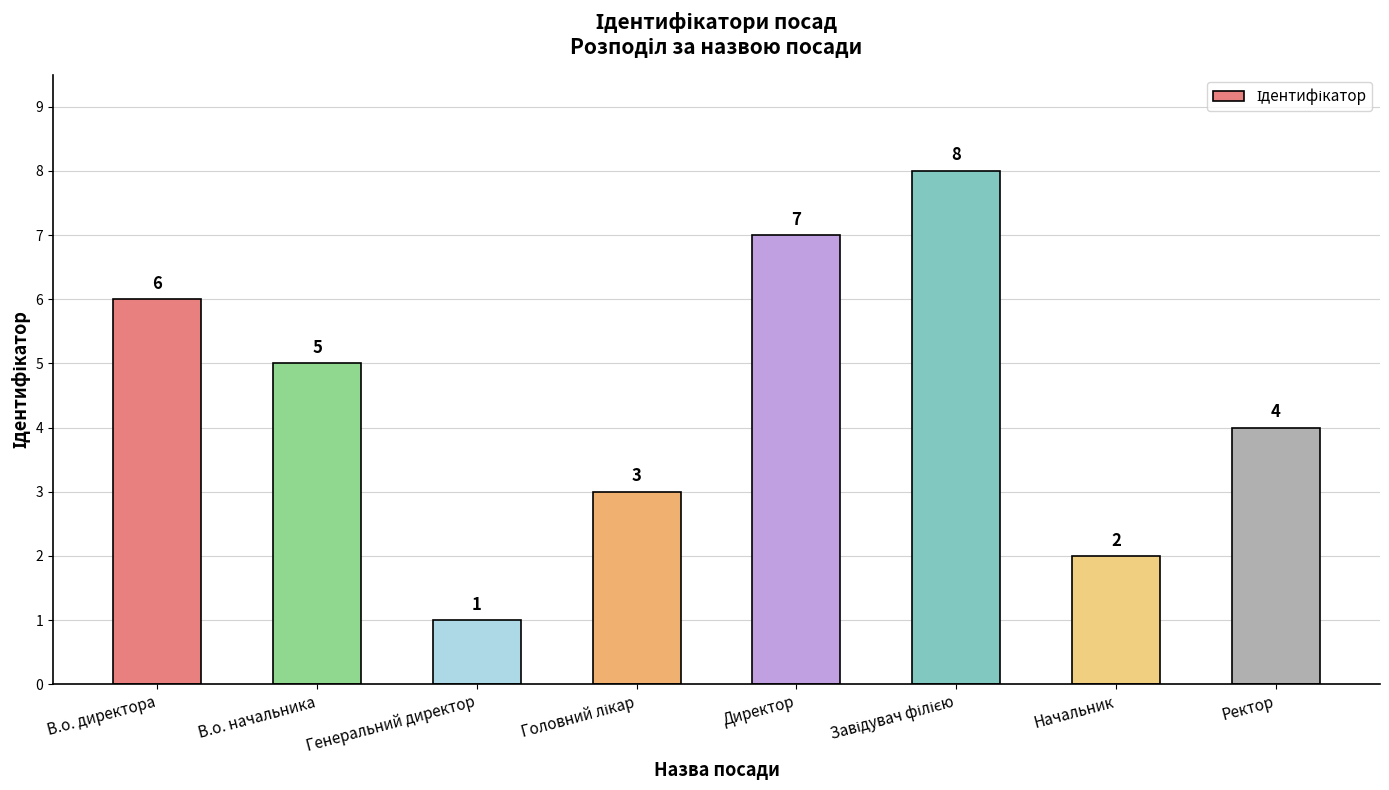

At which category does the chart reach its minimum across all series?

Генеральний директор